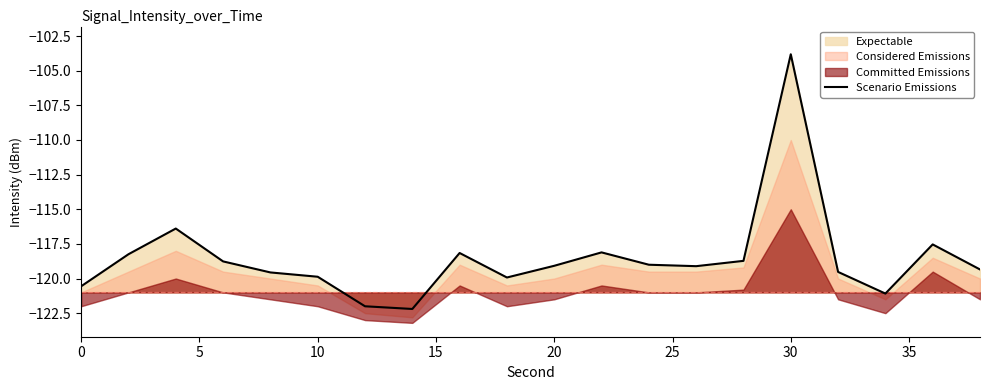

What is the difference between the maximum and second lowest values?

18.2